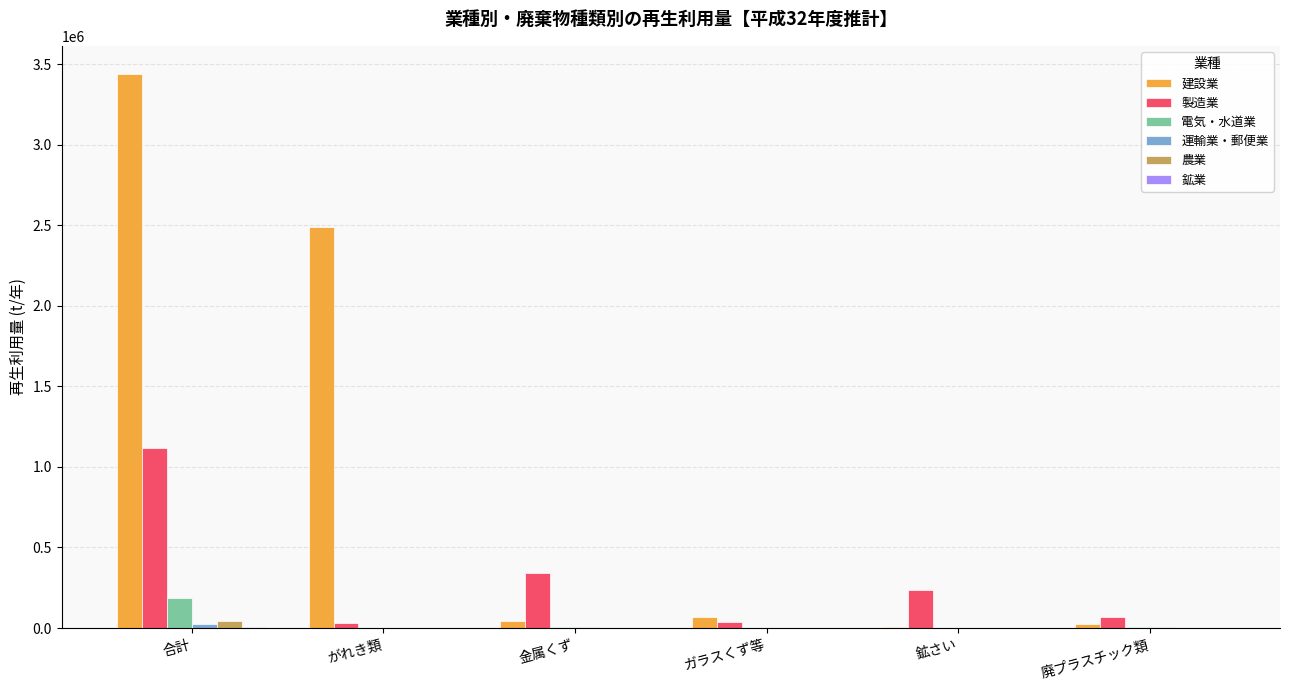

How many groups of bars are there?

6